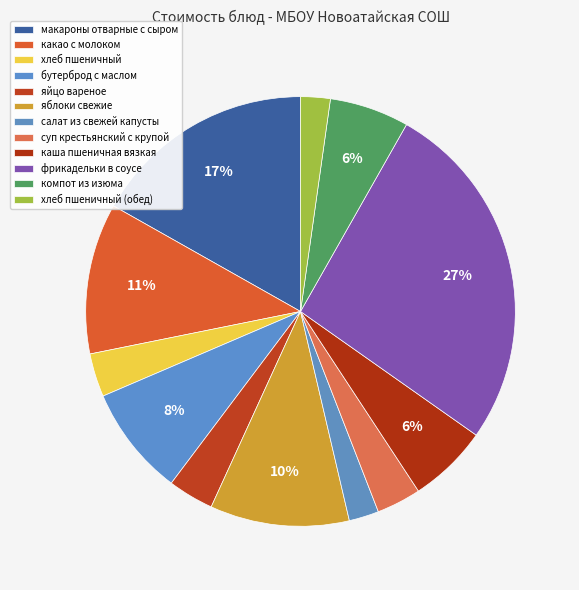

The хлеб пшеничный slice represents 18% of the pie. True or false?

False